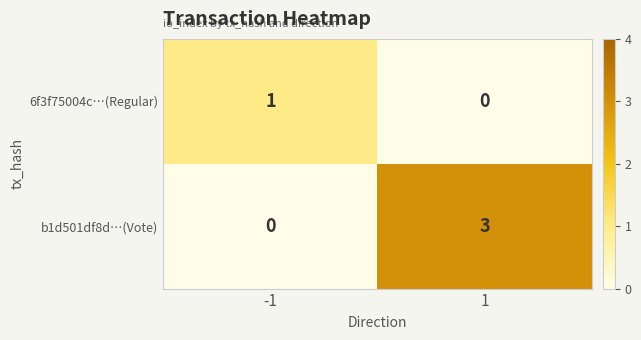

What is the maximum value shown in the chart?

3